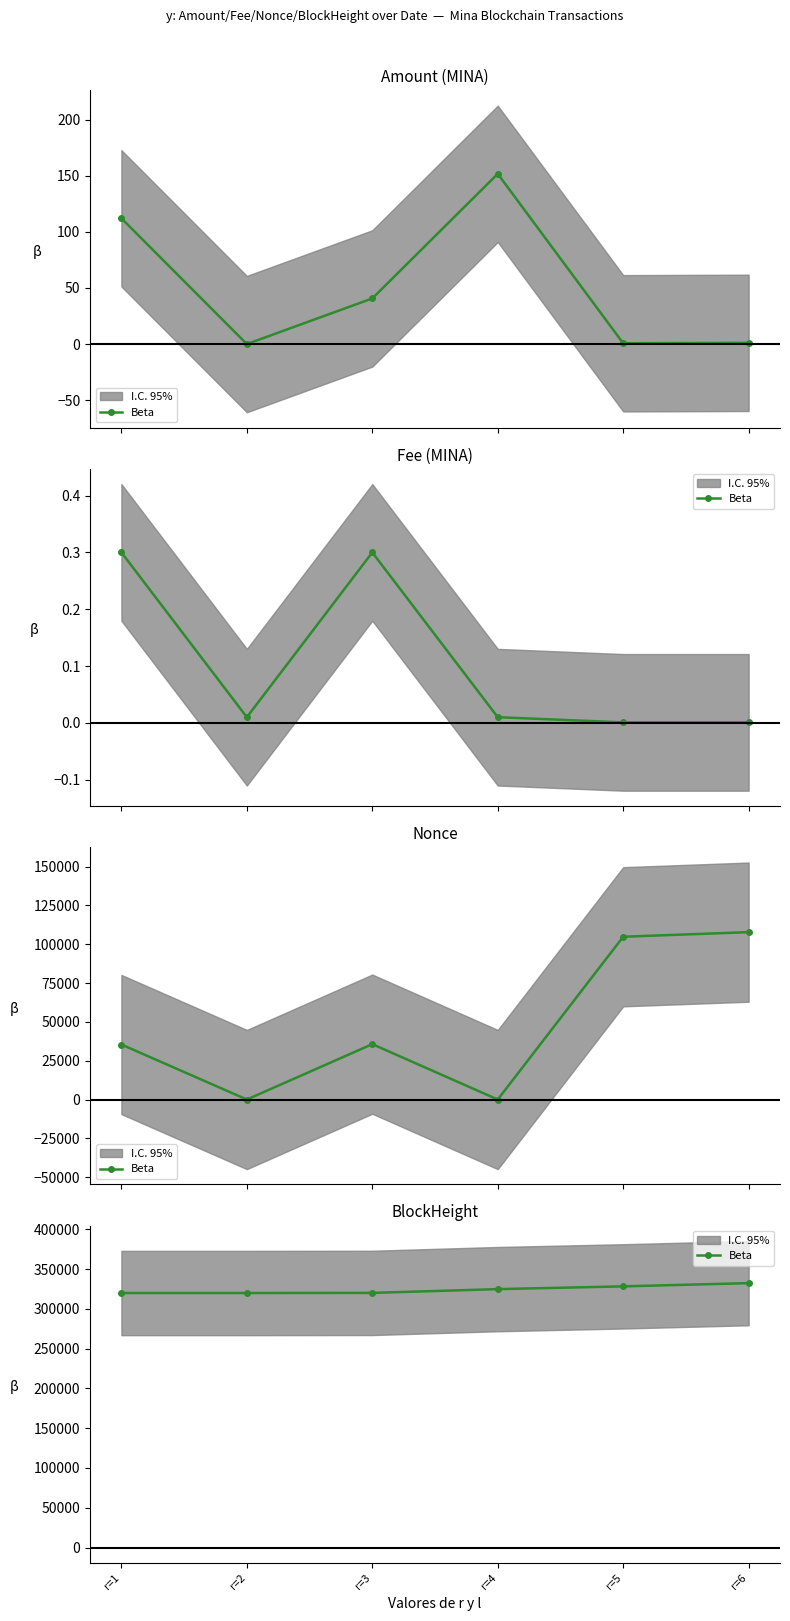

What is the maximum value shown in the chart?

332251